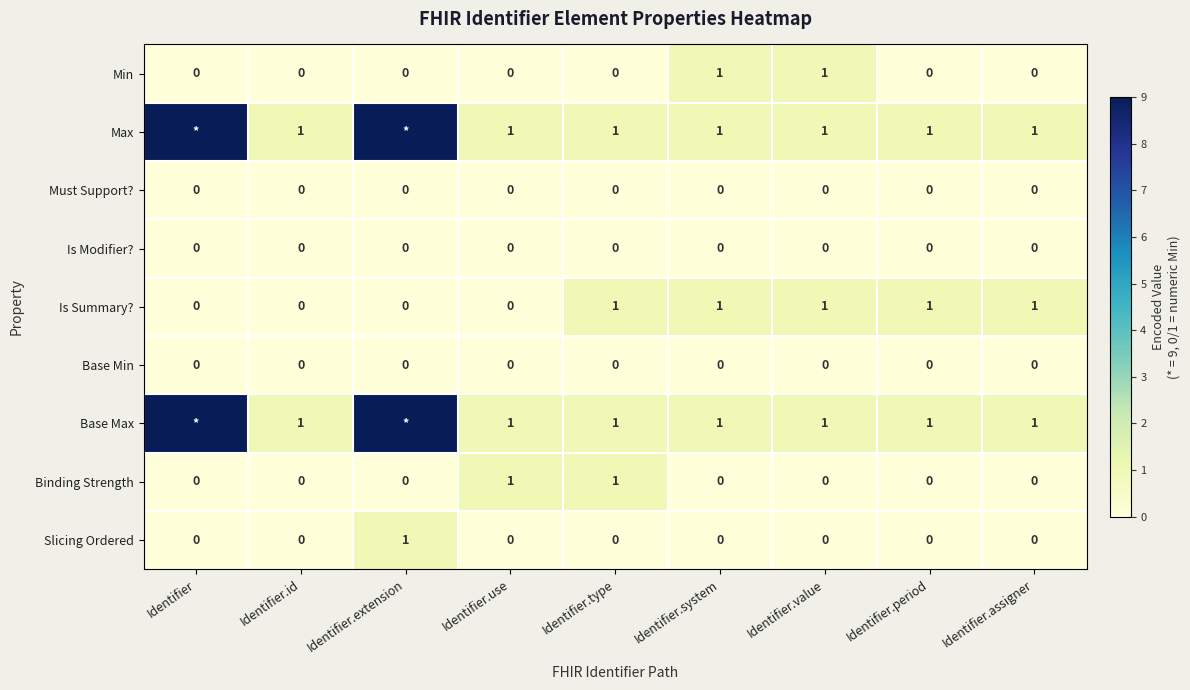

What is the total value across all series at Identifier.system?

4